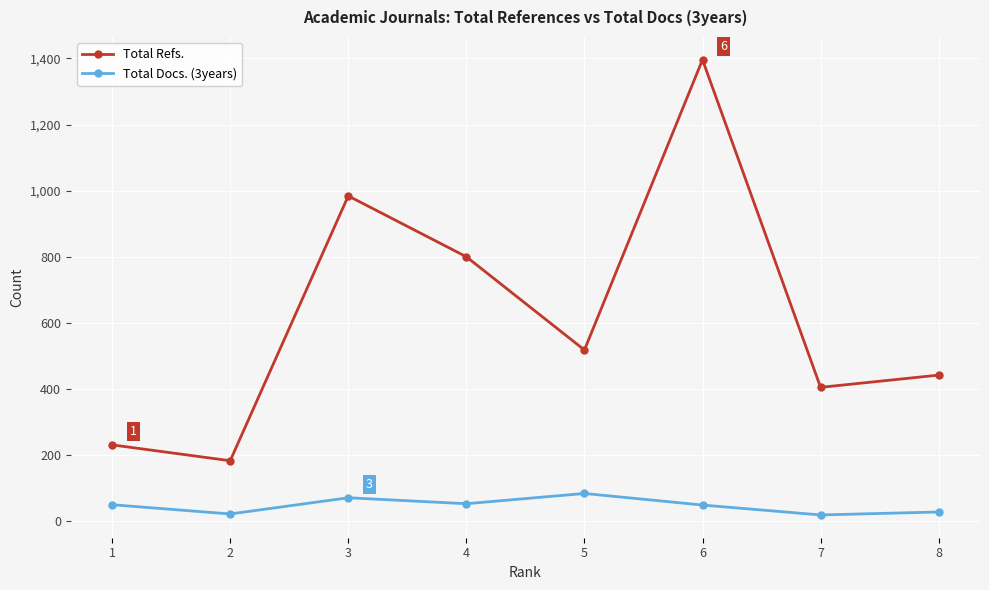

Where is the first local maximum for Total Refs.?

3